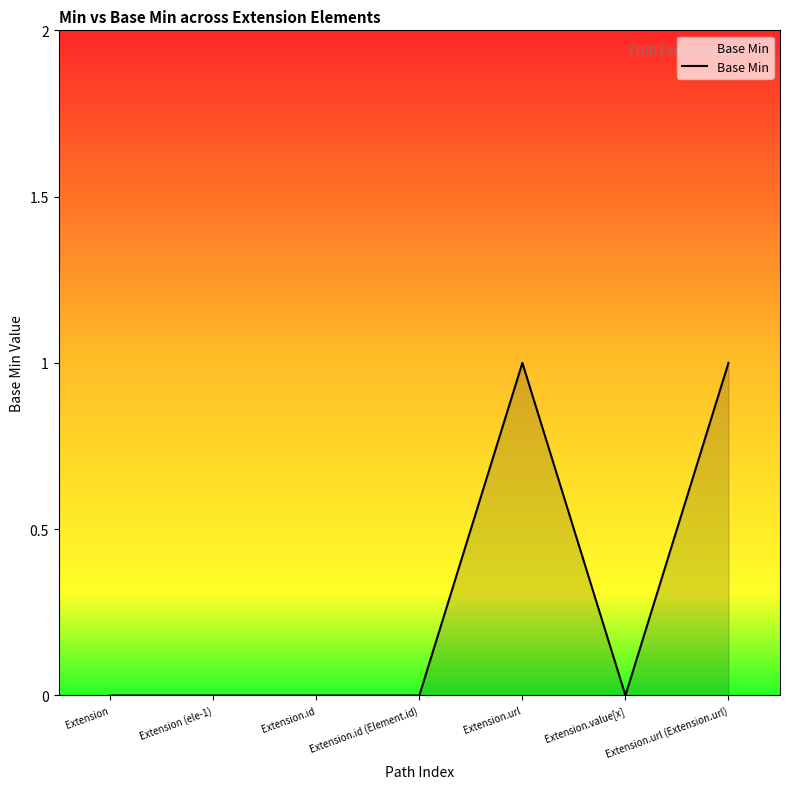

How many categories are shown in the chart?

7